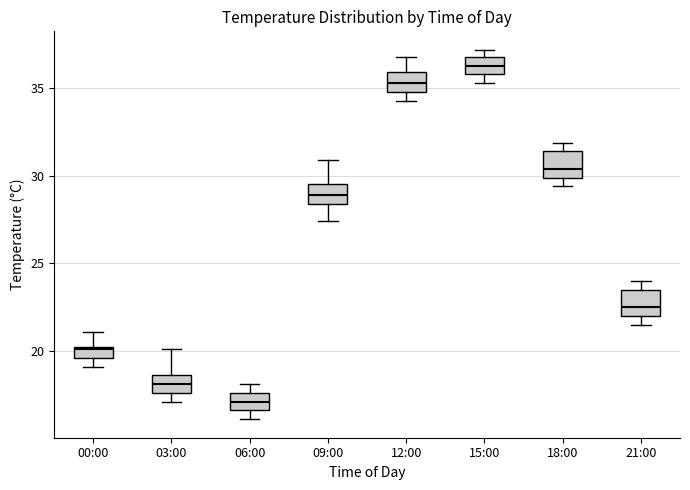

Which box's median line is the lowest?

06:00